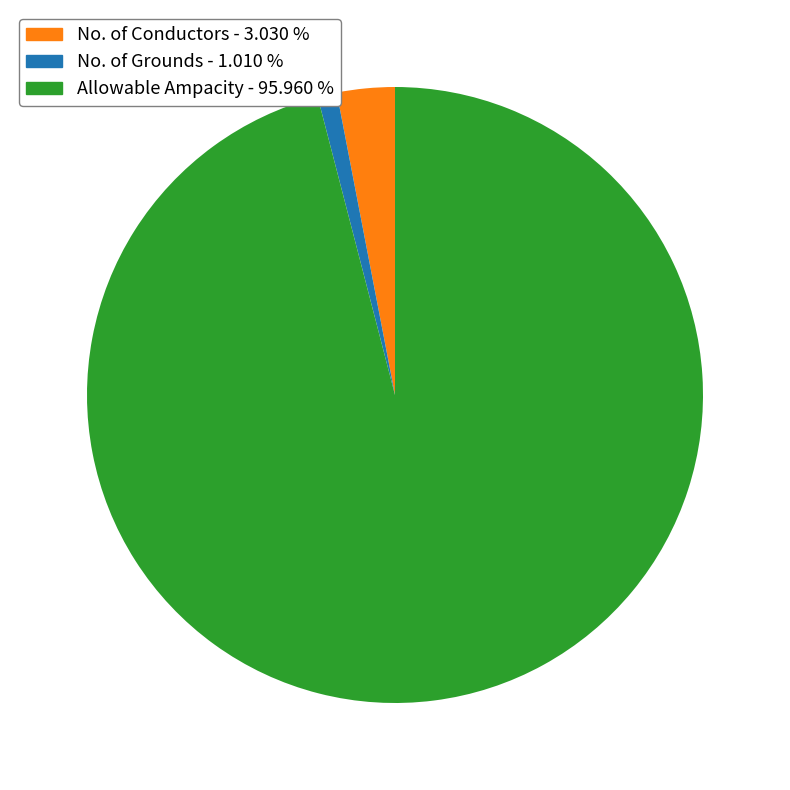

Rank the categories by value from lowest to highest.

No. of Grounds, No. of Conductors, Allowable Ampacity